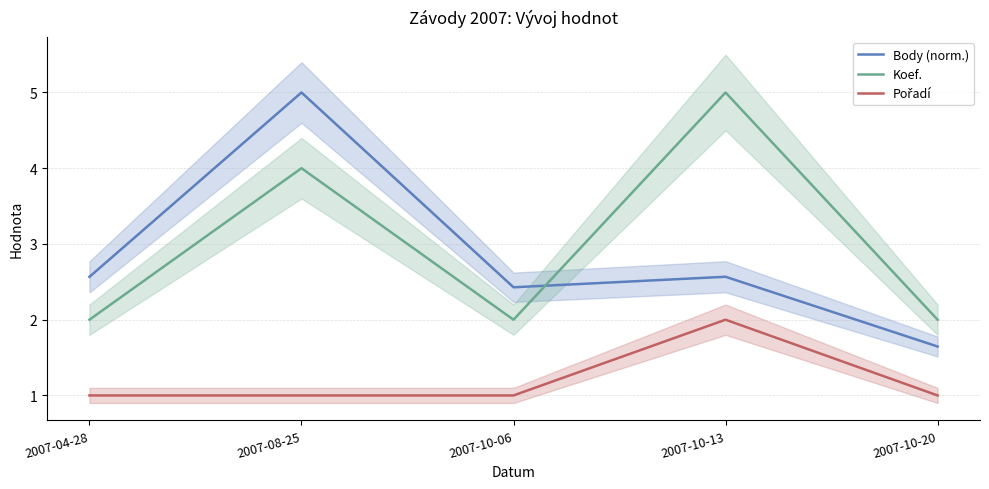

True or false: Body (norm.) has more than 2 points higher than both neighbors.

False